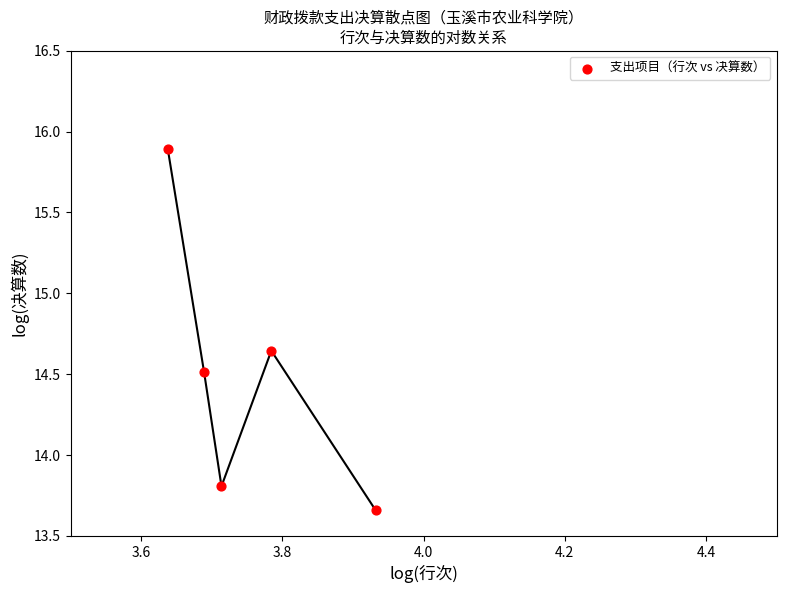

What Y value in the scatter plot is closest to 14?

13.8